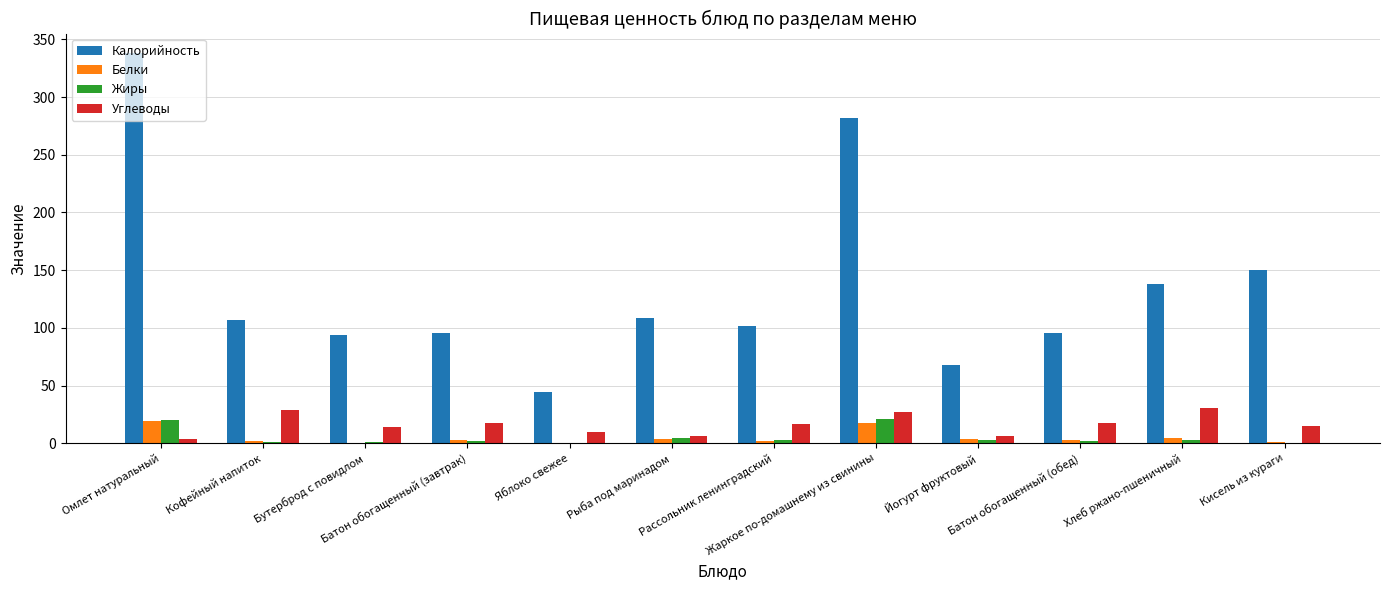

Which series has the largest range (max minus min)?

Калорийность